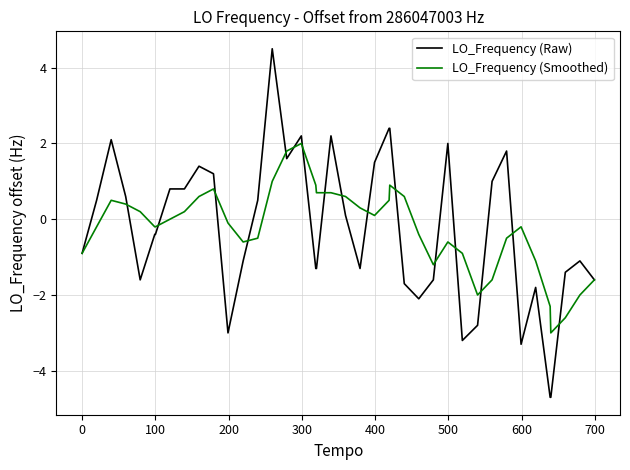

What is the highest value of the LO_Frequency (Smoothed) series?

2.0